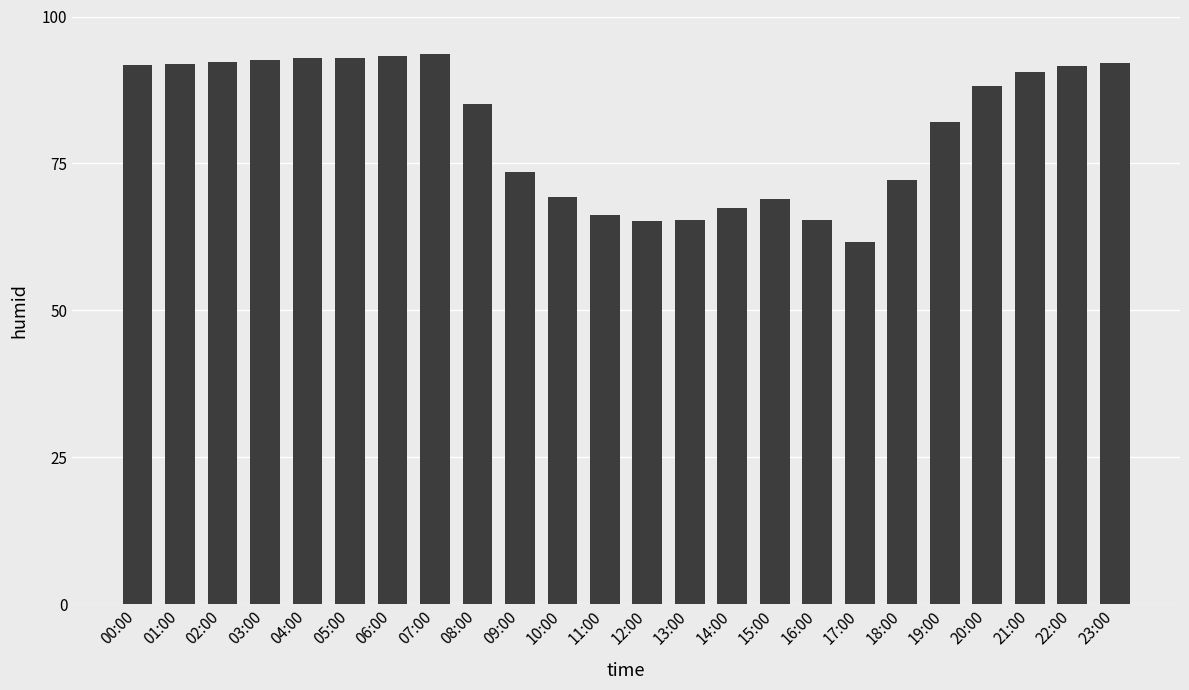

What is the ratio of the value at 07:00 to the value at 14:00?

1.4